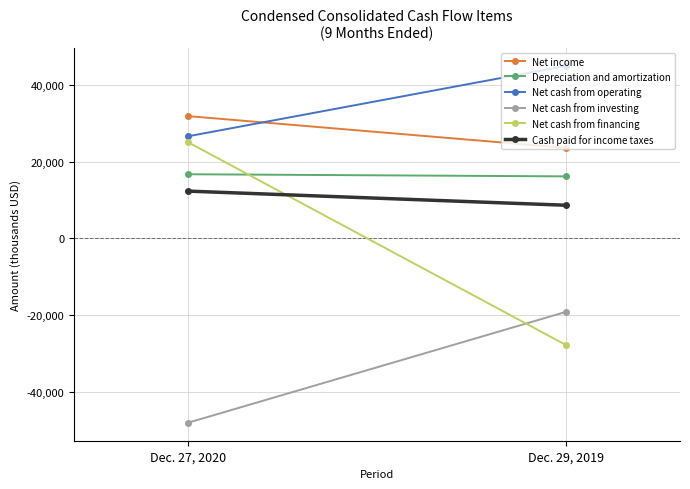

Reading right to left, what are all the values shown in this chart?

Net income: Dec. 29, 2019=23604	Dec. 27, 2020=31899
Depreciation and amortization: Dec. 29, 2019=16181	Dec. 27, 2020=16735
Net cash from operating: Dec. 29, 2019=44991	Dec. 27, 2020=26606
Net cash from investing: Dec. 29, 2019=-19100	Dec. 27, 2020=-48063
Net cash from financing: Dec. 29, 2019=-27825	Dec. 27, 2020=25149
Cash paid for income taxes: Dec. 29, 2019=8653	Dec. 27, 2020=12345